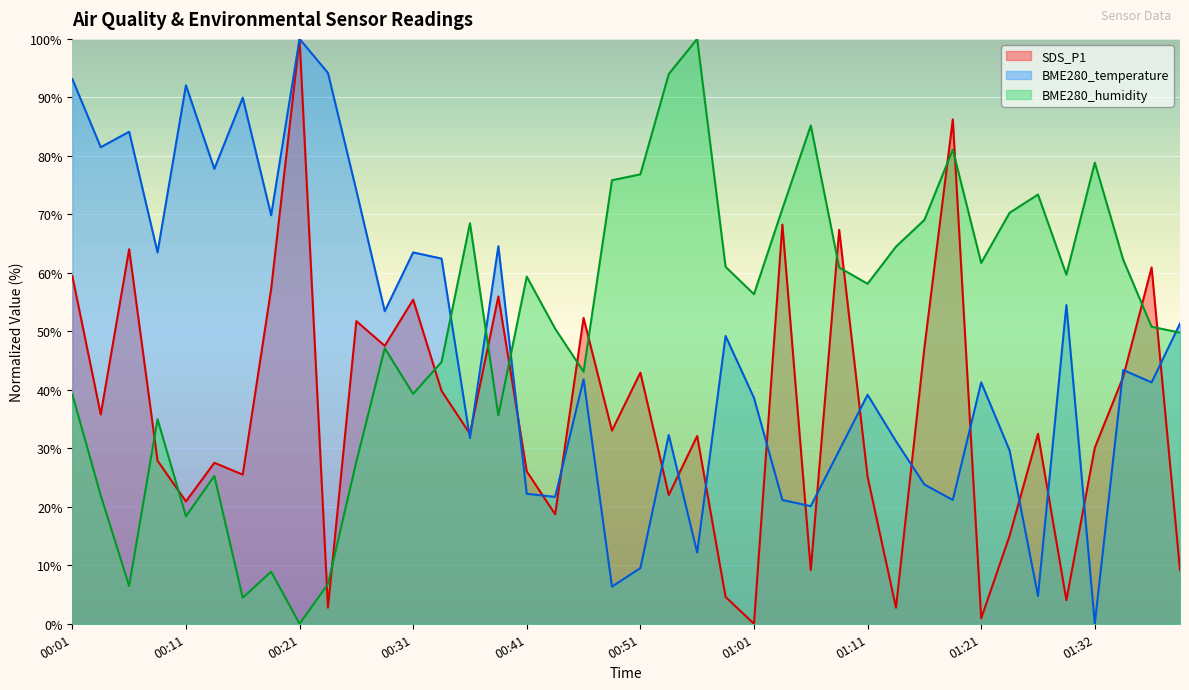

What is the sum of the BME280_humidity values at 00:36 and 00:21?

68.5